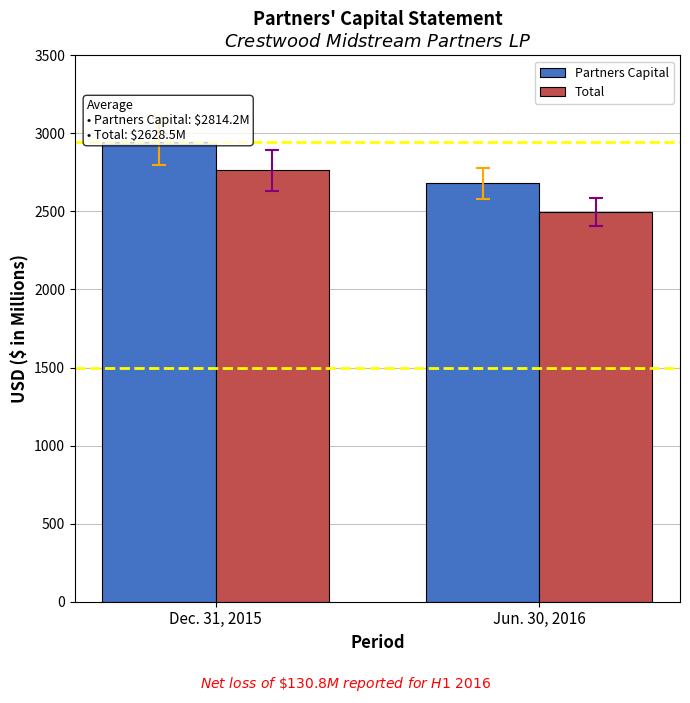

What is the minimum value shown in the chart?

2493.6